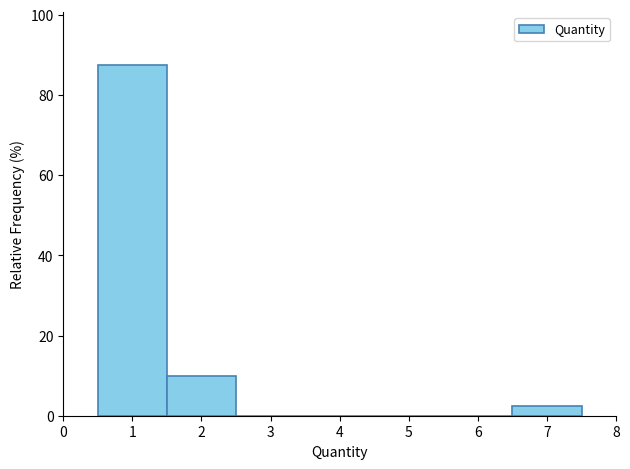

Reading left to right, transcribe this chart: for each bar, give the range it covers on the x-axis and its height. The values are not printed on the chart, so give them approximately, as read against the axis.

0.5 to 1.5: 88
1.5 to 2.5: 10
2.5 to 3.5: 0
3.5 to 4.5: 0
4.5 to 5.5: 0
5.5 to 6.5: 0
6.5 to 7.5: 2